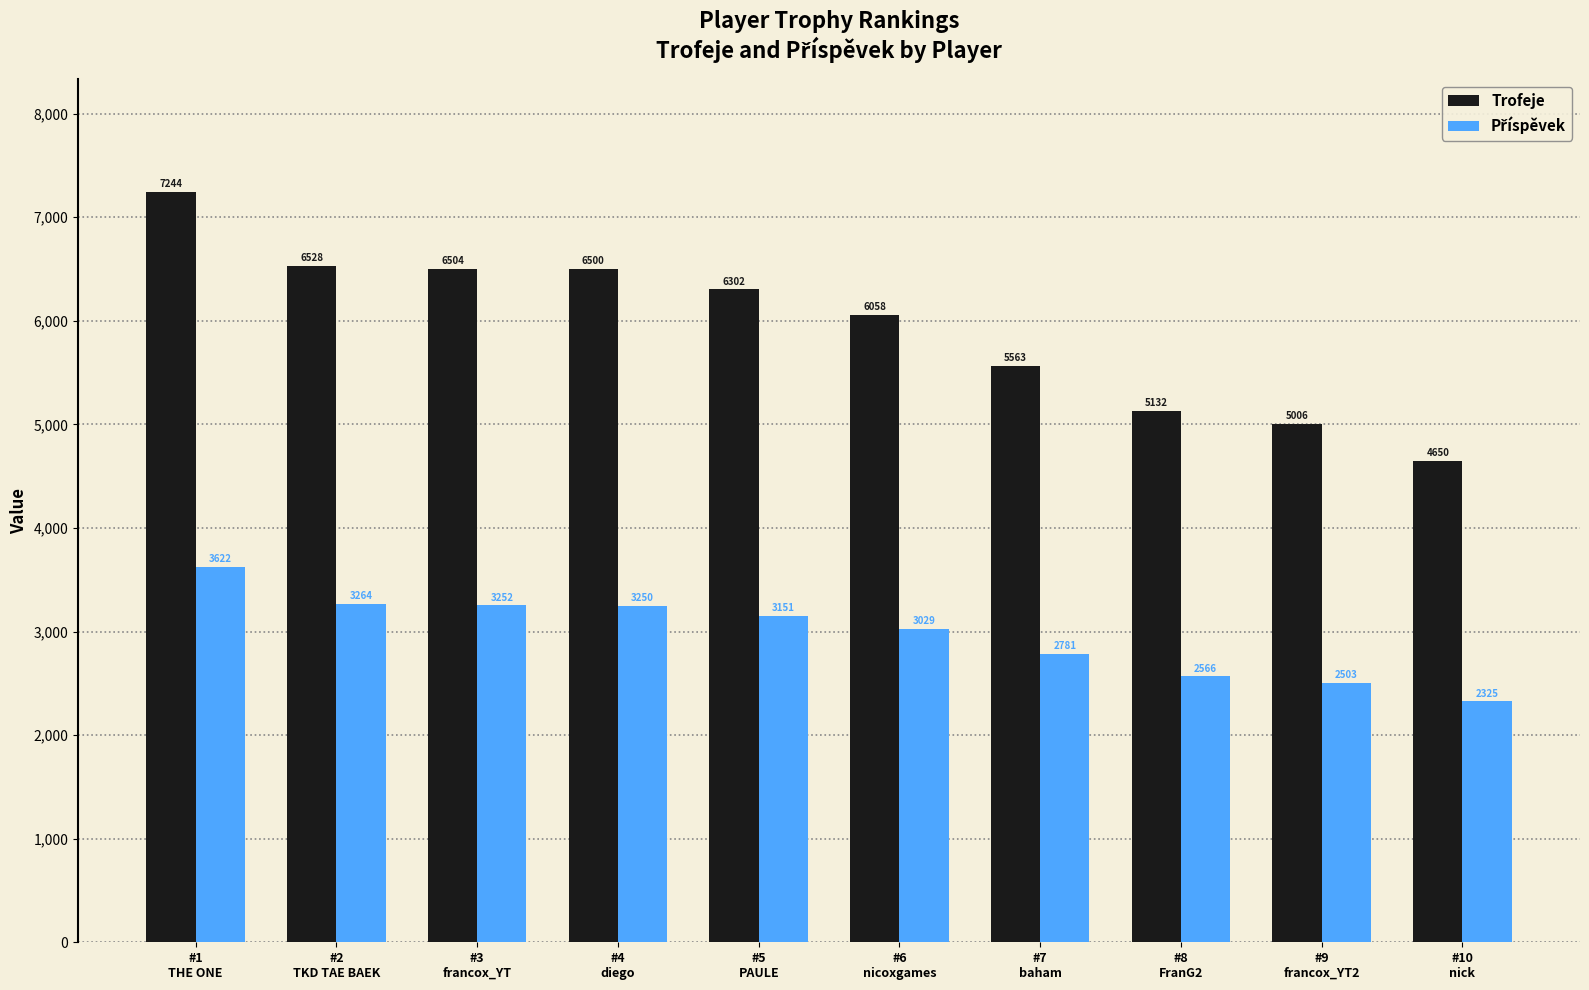

How many categories are shown in the chart?

10